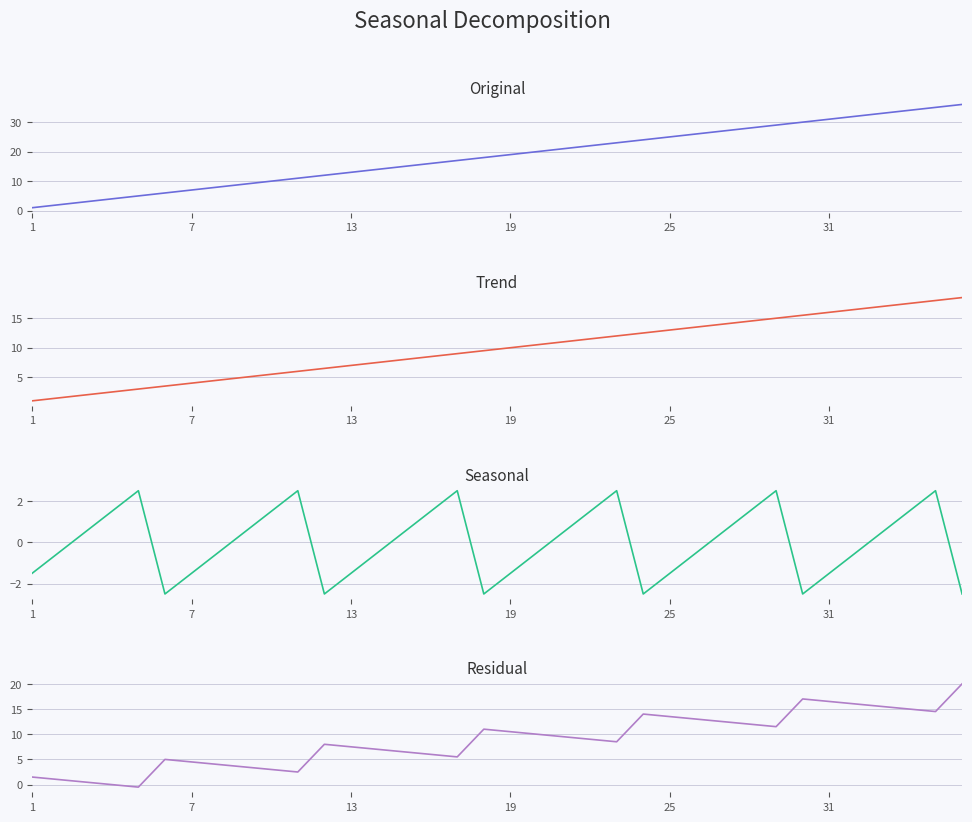

What are all the series names shown in the legend?

Original, Trend, Seasonal, Residual